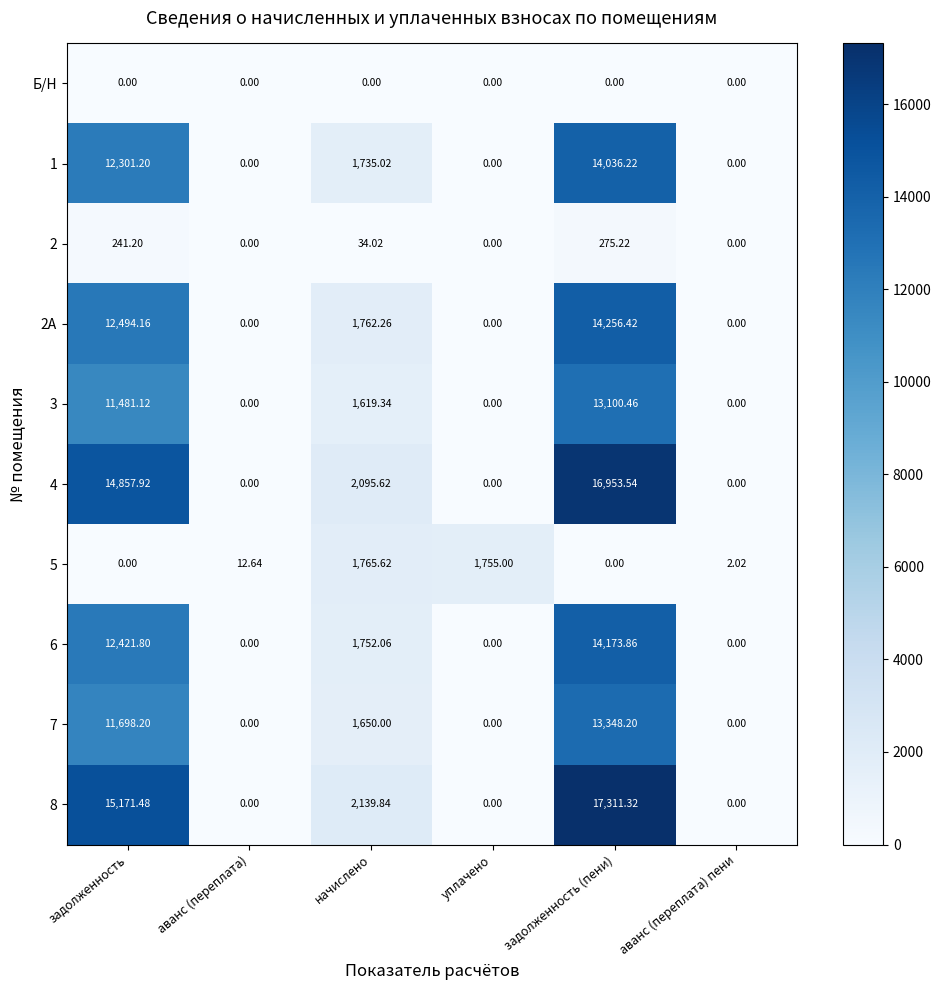

Where does the 5 series first go above 12?

аванс (переплата)